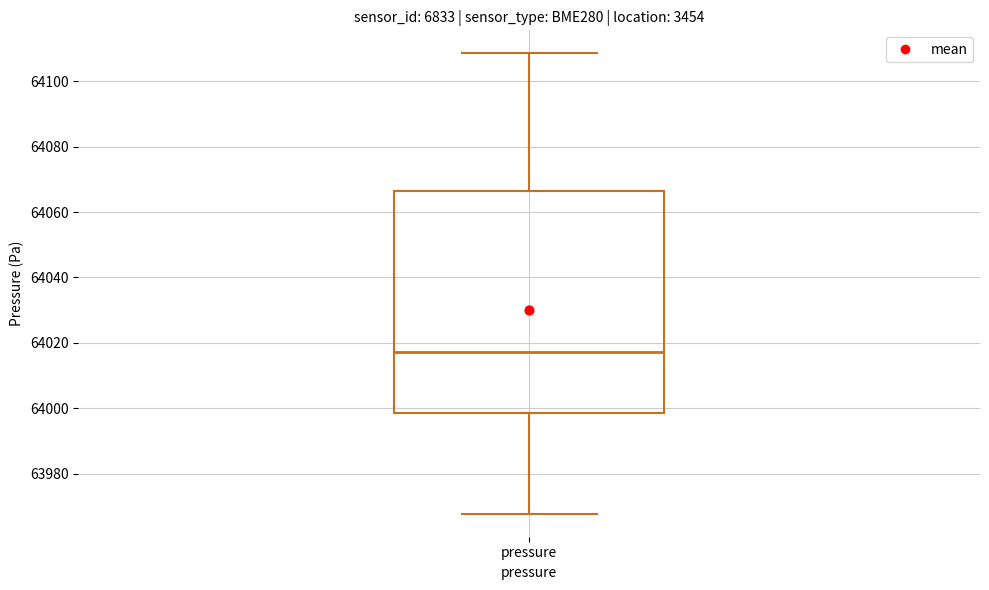

Where is the lower edge of the box for pressure on the y-axis? The values are not printed on the chart, so give them approximately, as read against the axis.

63998